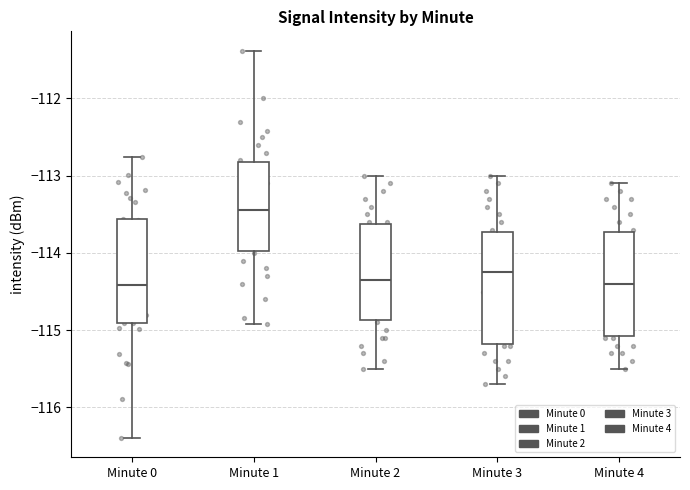

Reading left to right, read every box against the y-axis: the position of its median line, the range the box covers, and the ends of its whiskers. The values are not printed on the chart, so give them approximately, as read against the axis.

Minute 0: median -114.4, box -114.9 to -113.6, whiskers -116.4 to -112.8
Minute 1: median -113.4, box -114.0 to -112.8, whiskers -114.9 to -111.4
Minute 2: median -114.3, box -114.9 to -113.6, whiskers -115.5 to -113.0
Minute 3: median -114.2, box -115.2 to -113.7, whiskers -115.7 to -113.0
Minute 4: median -114.4, box -115.1 to -113.7, whiskers -115.5 to -113.1